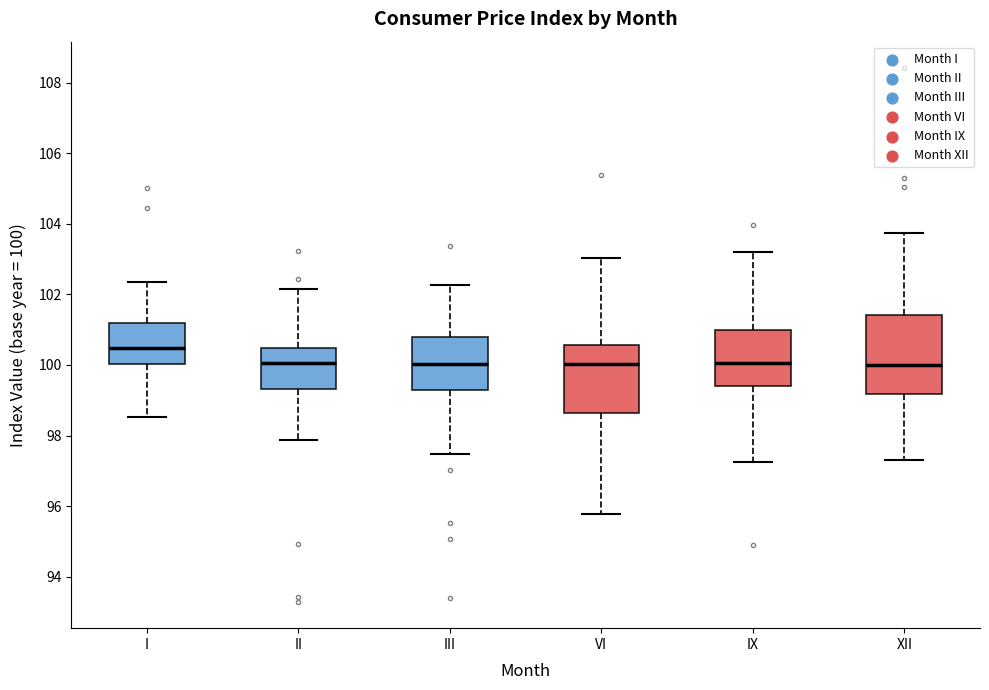

Where does the upper whisker of the box for IX end on the y-axis? The values are not printed on the chart, so give them approximately, as read against the axis.

103.2